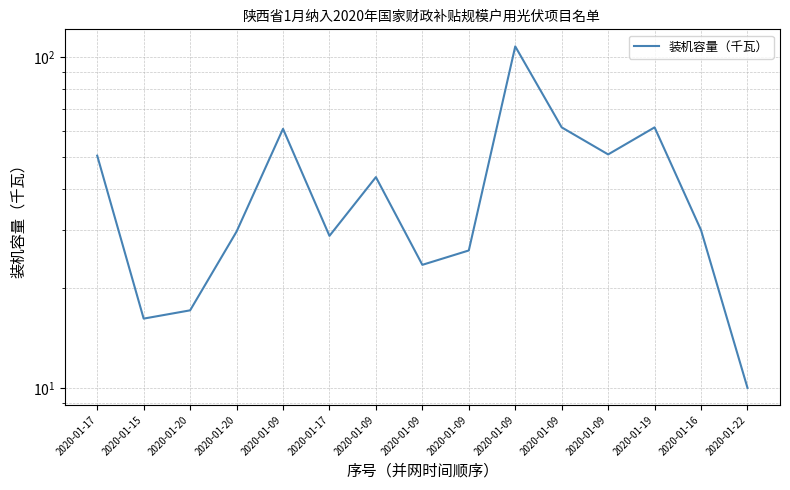

How many points are higher than both their immediate neighbors (excluding endpoints)?

4